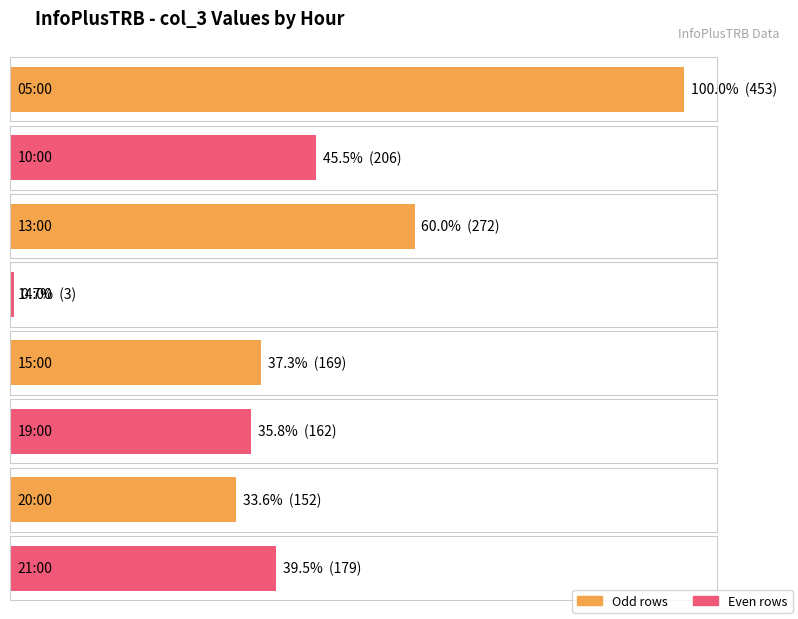

The chart shows a value of 152 at 20:00. True or false?

True